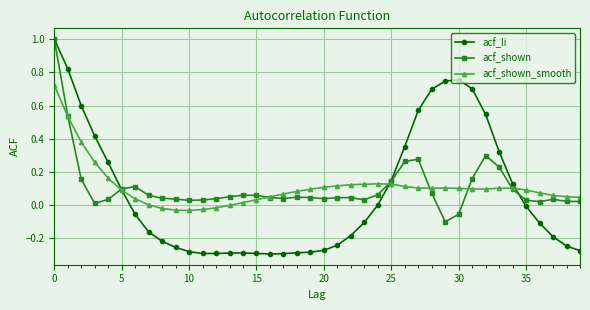

How many lines are shown in the chart?

3